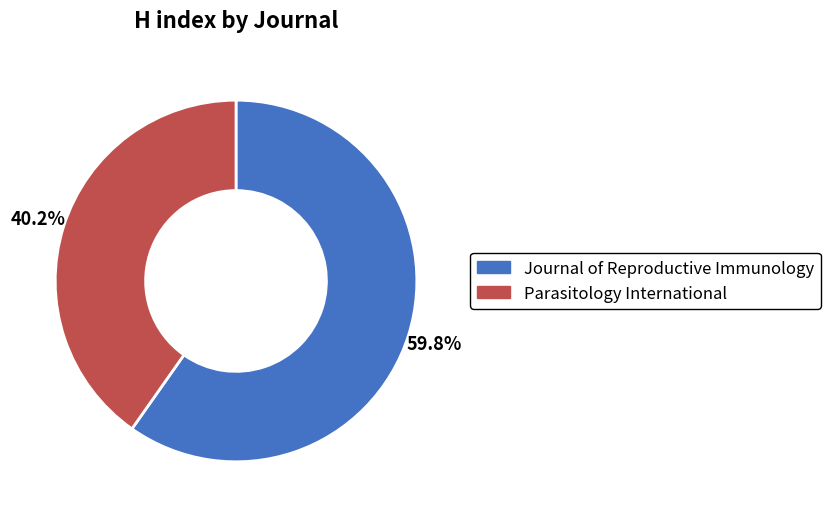

What portion of the pie excludes Journal of Reproductive Immunology?

40.2%